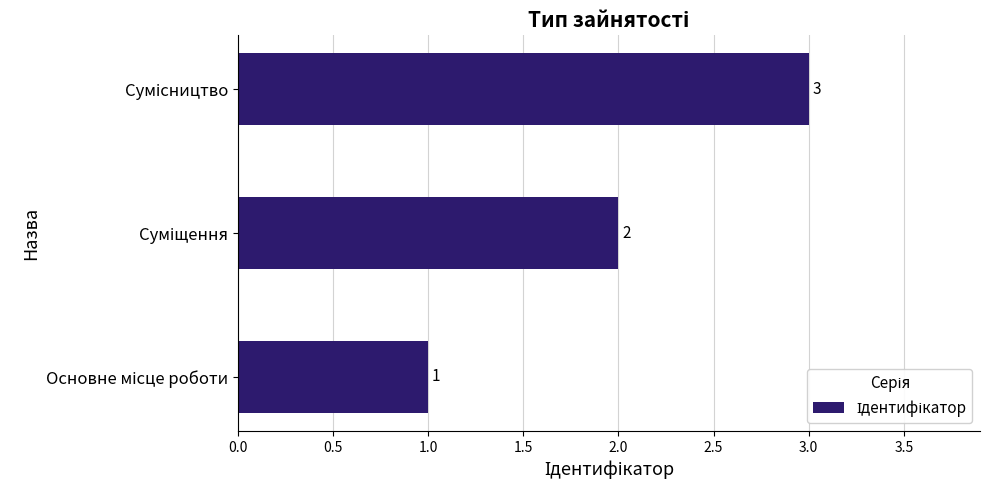

What is the maximum value shown in the chart?

3